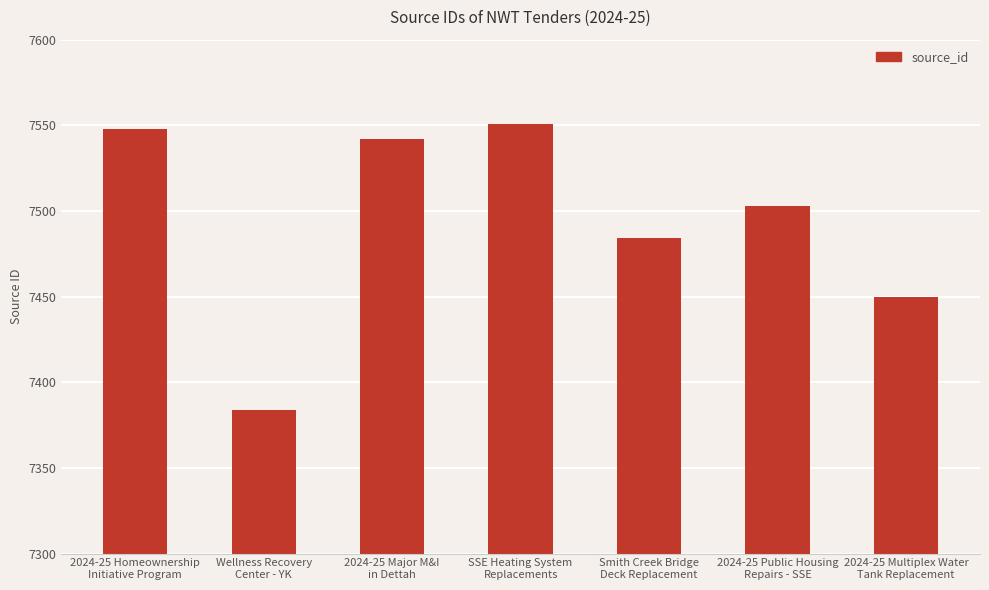

What is the sum of all values?

52462